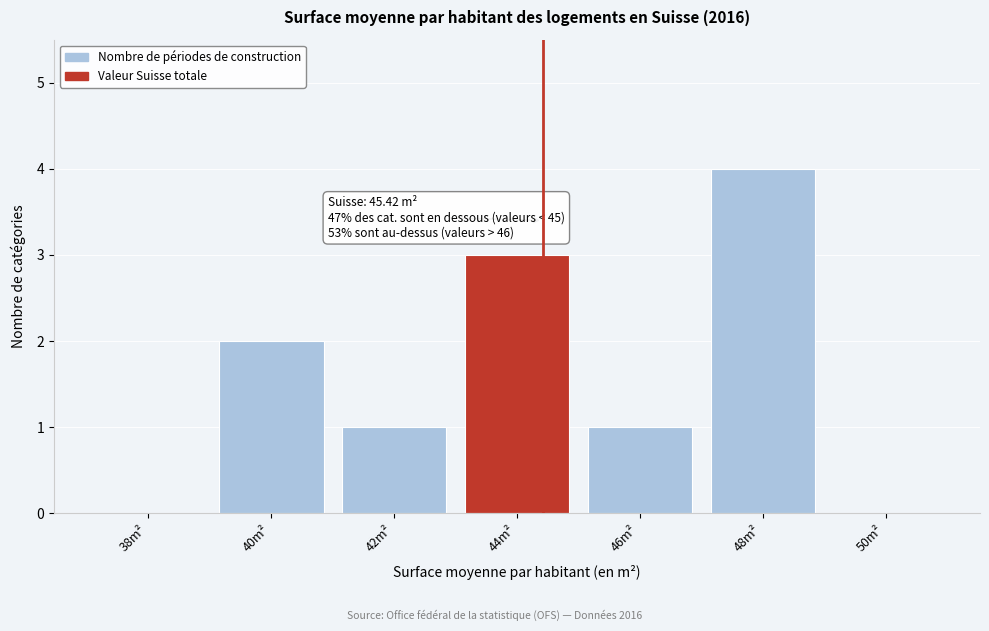

Reading left to right, extract all data points from this chart.

38m²=0	40m²=2	42m²=1	44m²=3	46m²=1	48m²=4	50m²=0